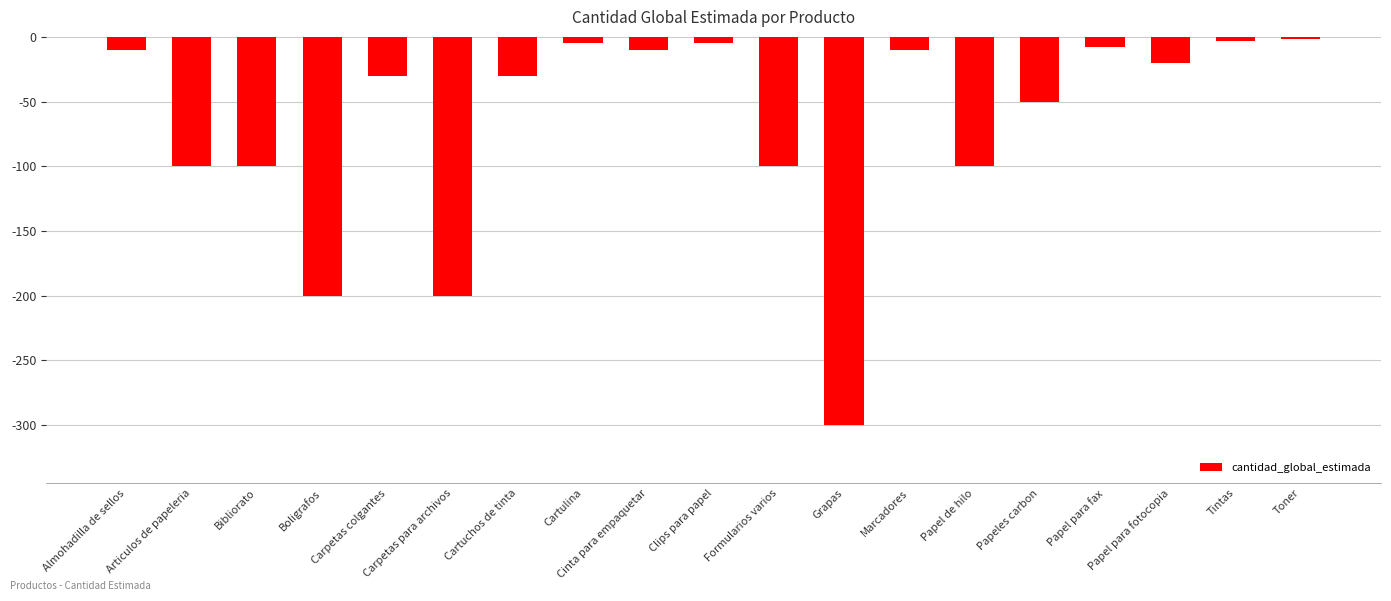

What is the label of the 10th bar from the left?

Clips para papel